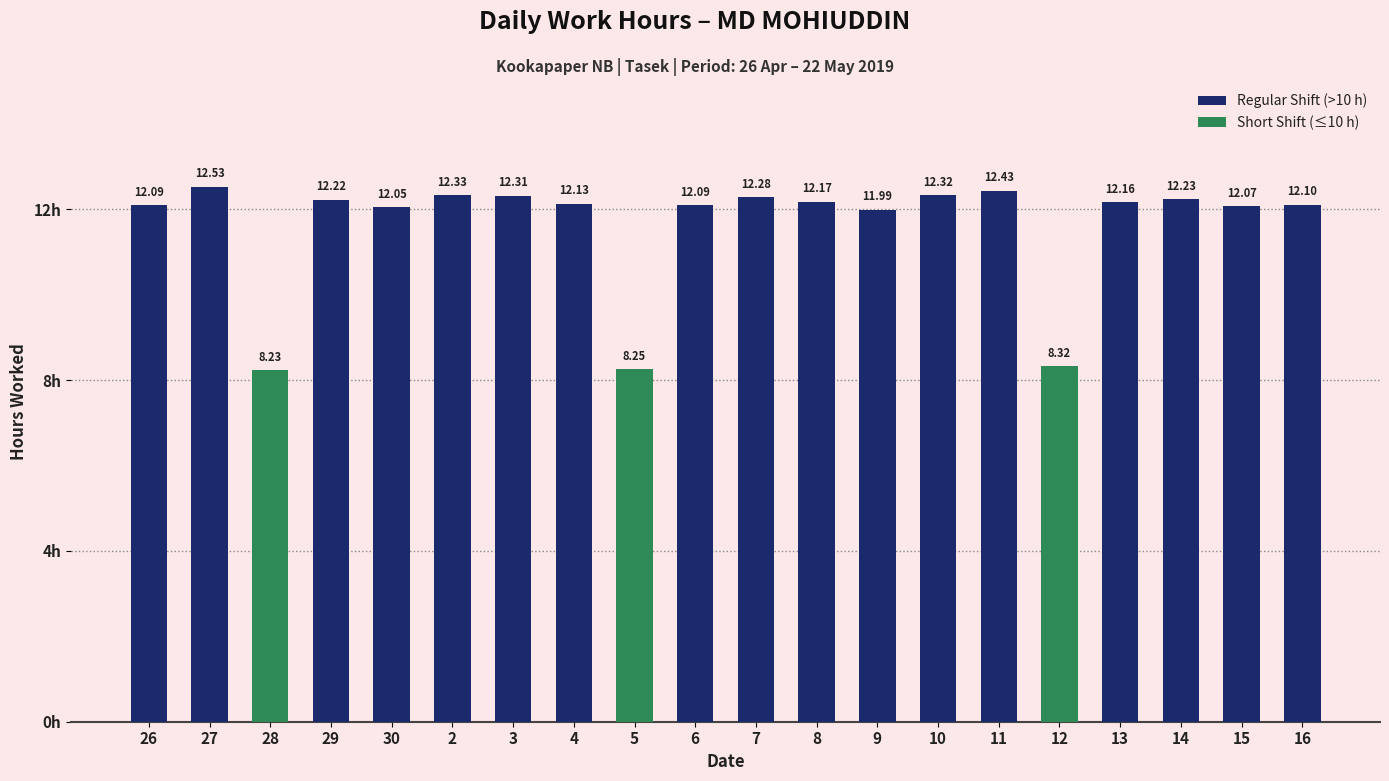

What is the label of the 7th bar from the left?

3